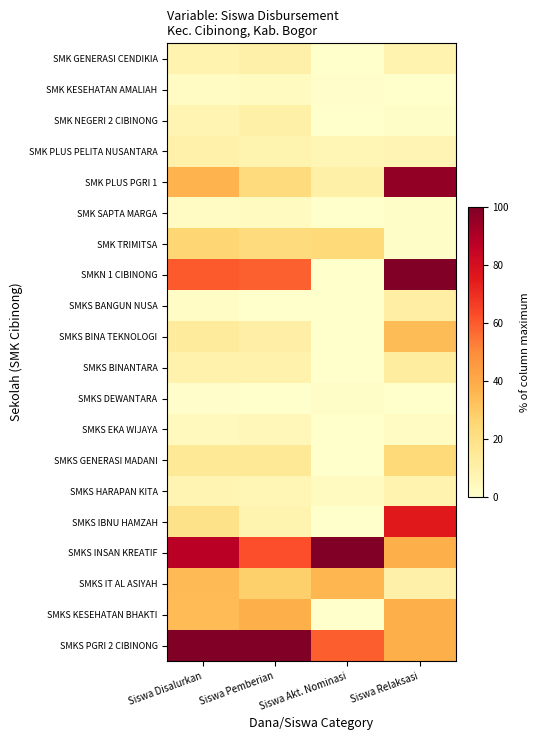

Which series changed the most between Siswa Pemberian and Siswa Relaksasi?

SMK PLUS PGRI 1